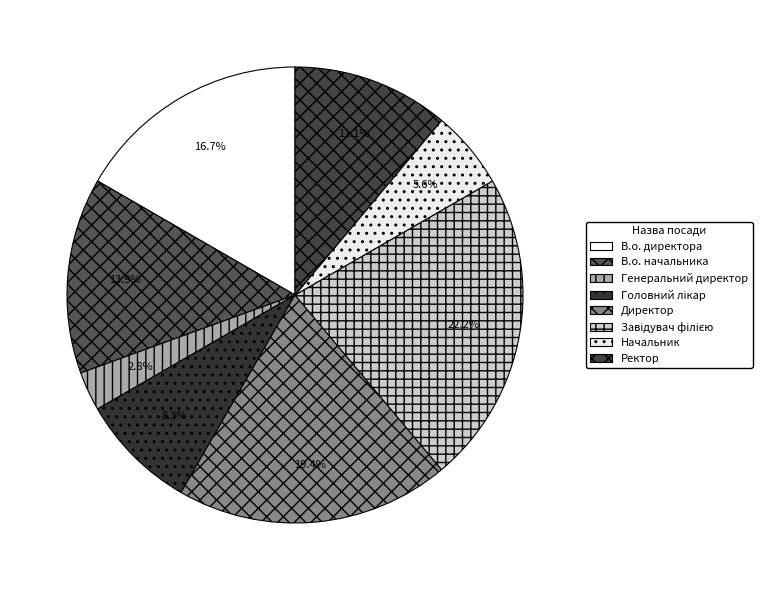

How many segments does this pie chart have?

8